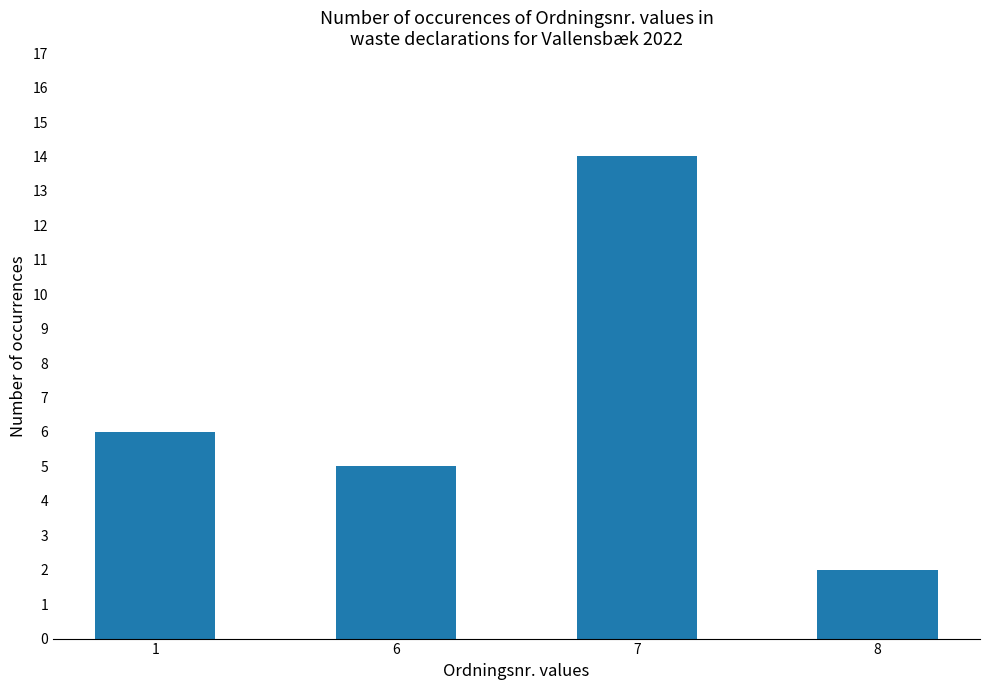

Is it true that the value at 8 is 2?

True